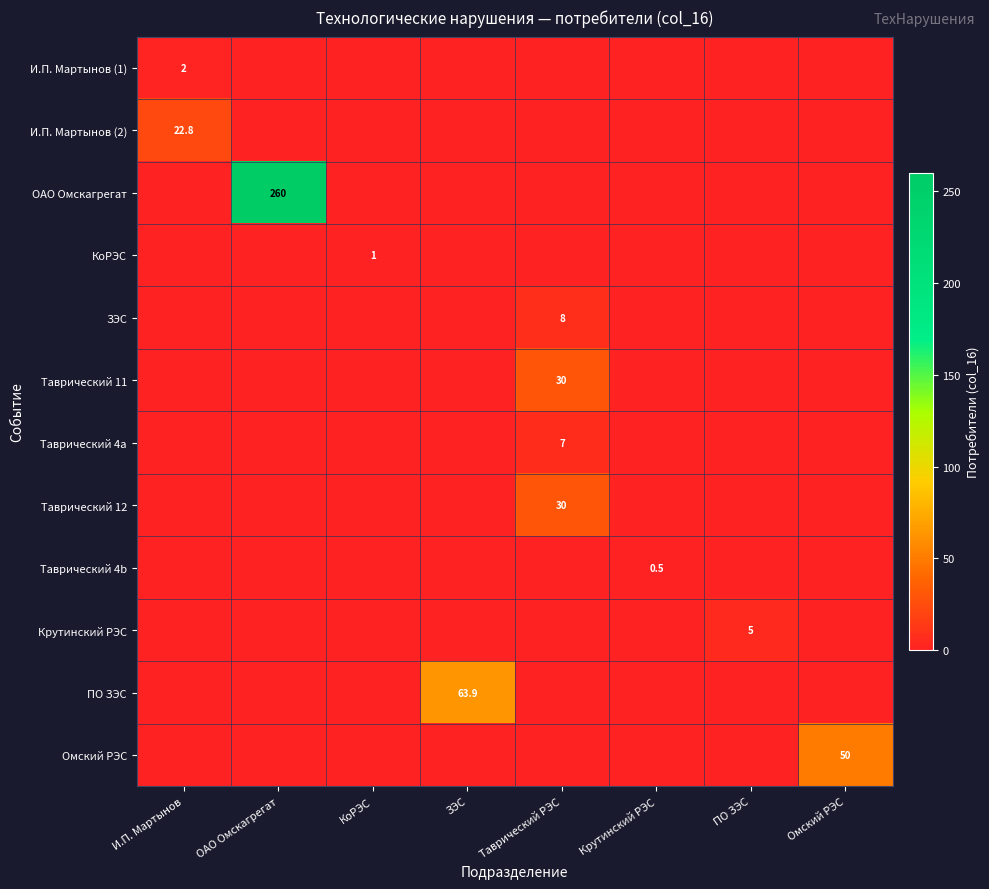

Which has a higher value, Таврический РЭС or ОАО Омскагрегат?

Таврический РЭС